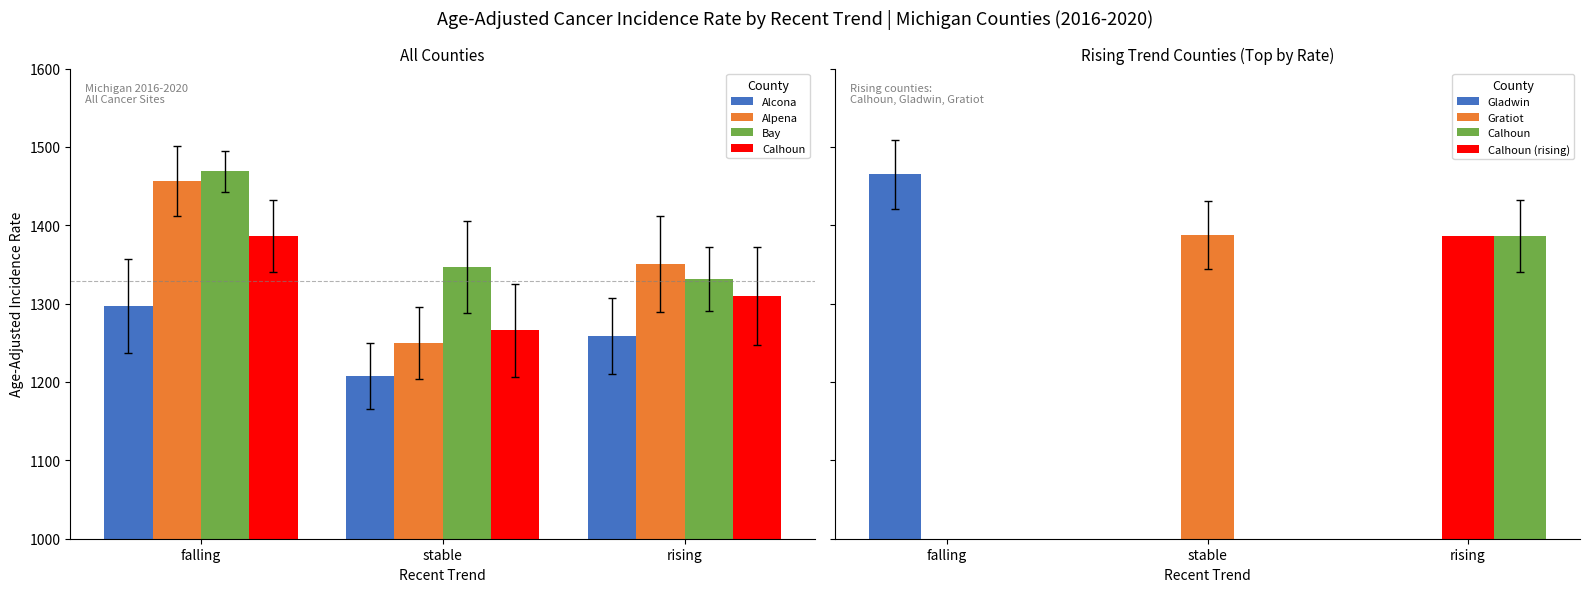

What is the total value across all series at rising?

5250.7